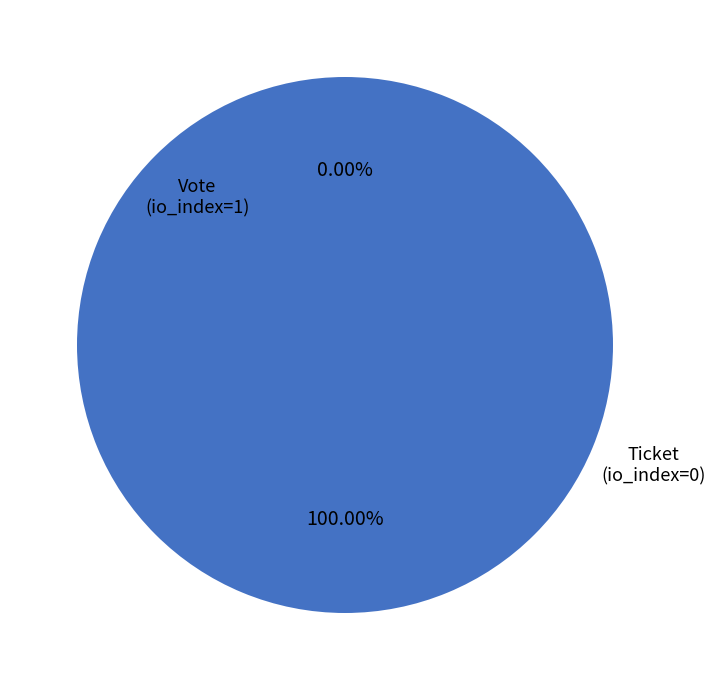

The Vote
(io_index=1) slice represents 99% of the pie. True or false?

False